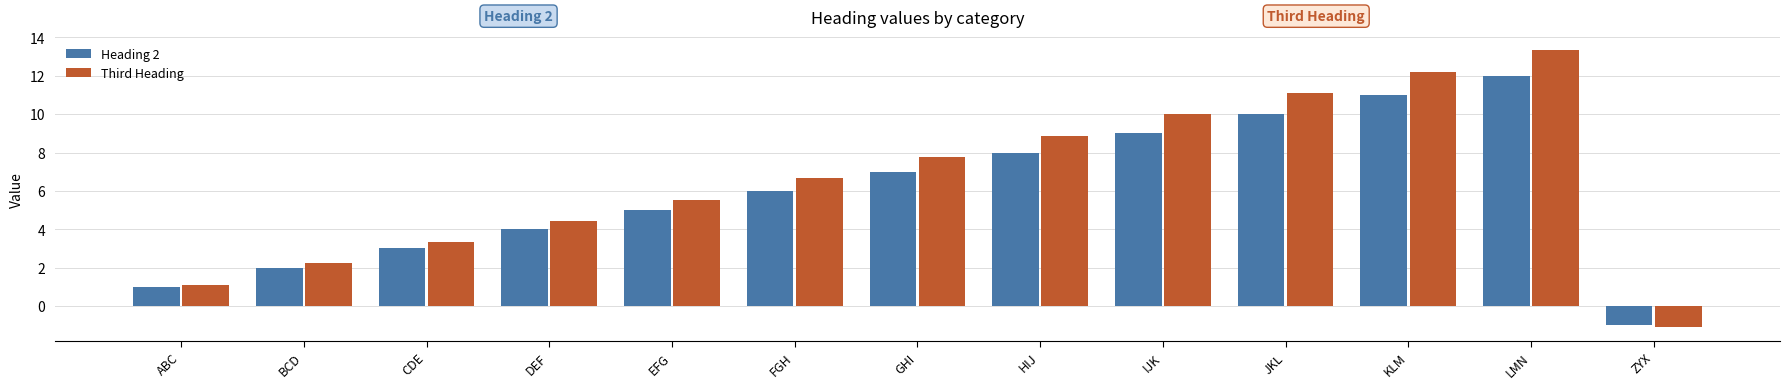

What value does the Third Heading series have at LMN?

13.3